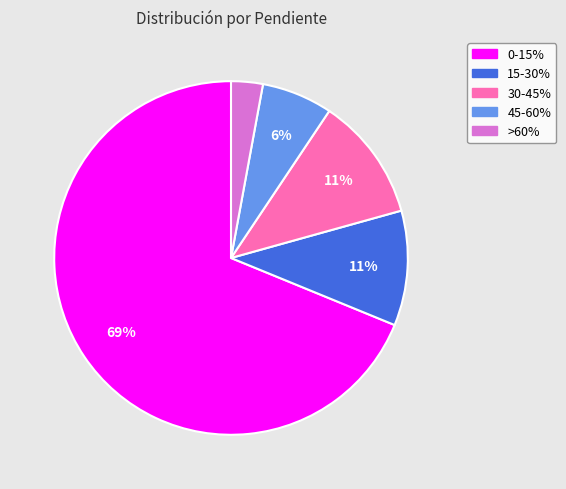

Which slice is the largest?

0-15%